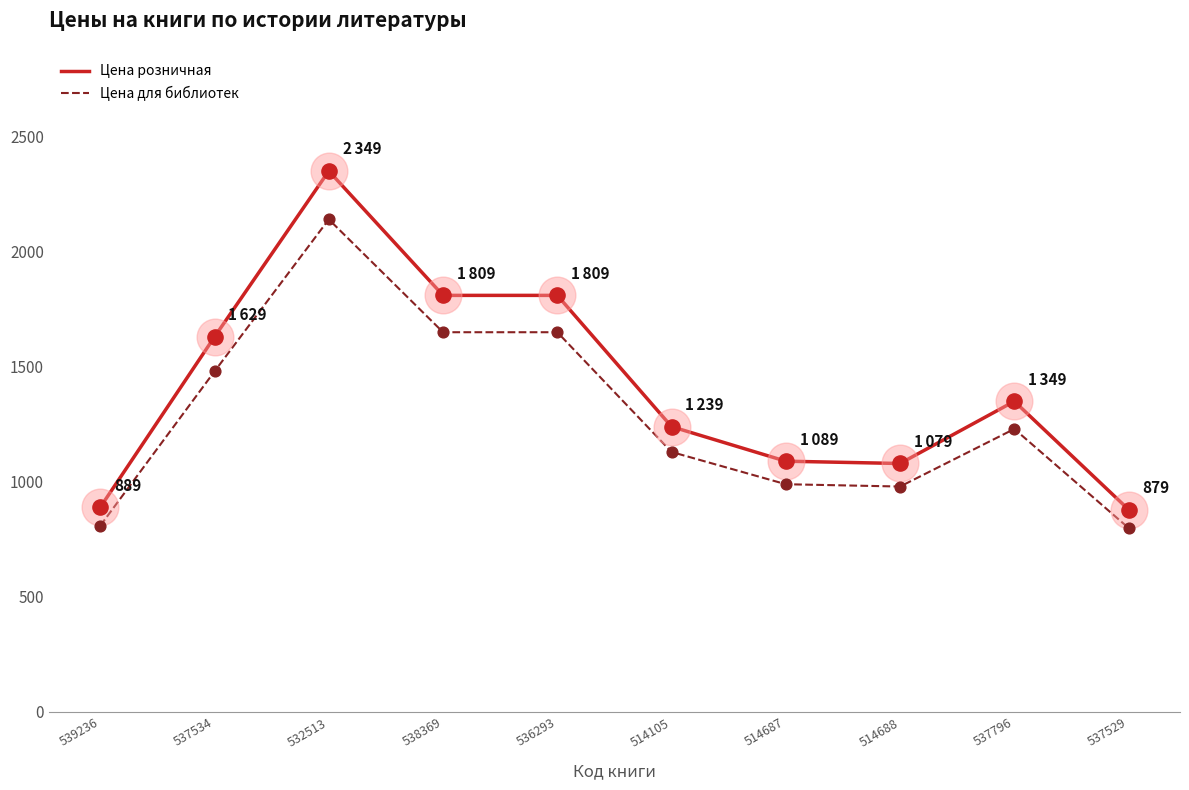

What are all the series names shown in the legend?

Цена розничная, Цена для библиотек